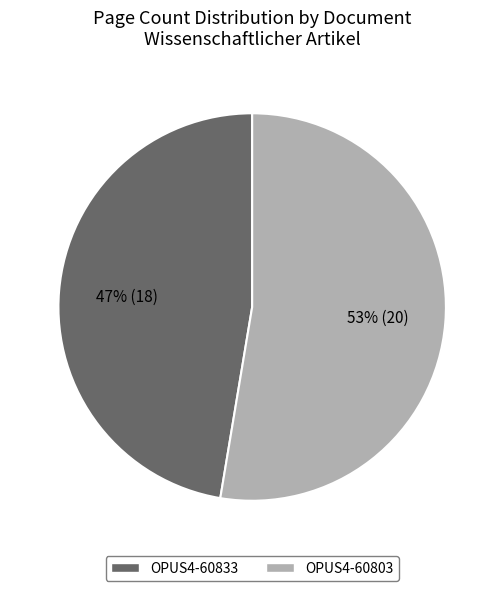

Do OPUS4-60833 and OPUS4-60803 together represent more than half of the pie?

Yes